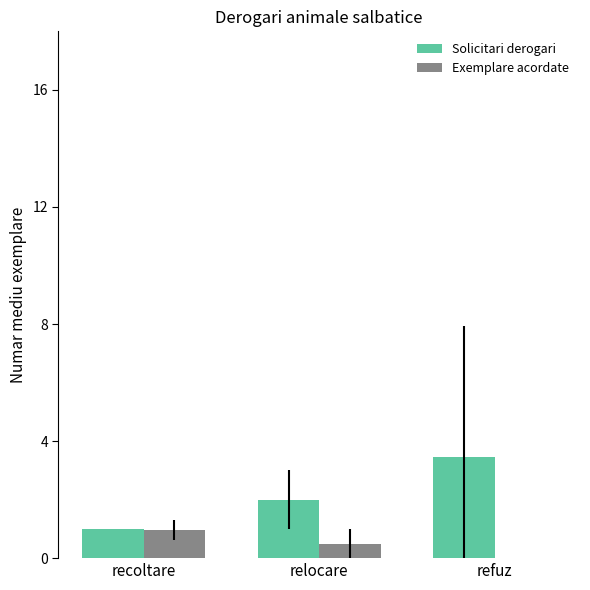

The Exemplare acordate series shows -0.6 at refuz. True or false?

False